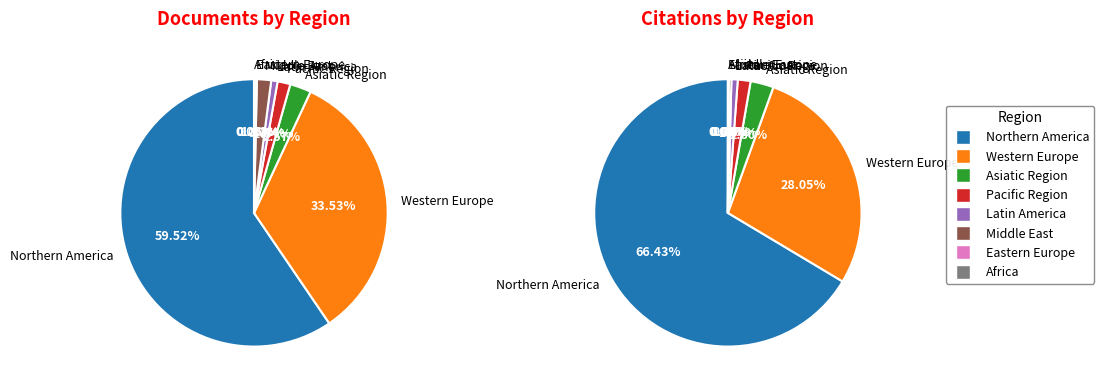

To the nearest percent, what is the difference between the largest and smallest slice percentages?

59%